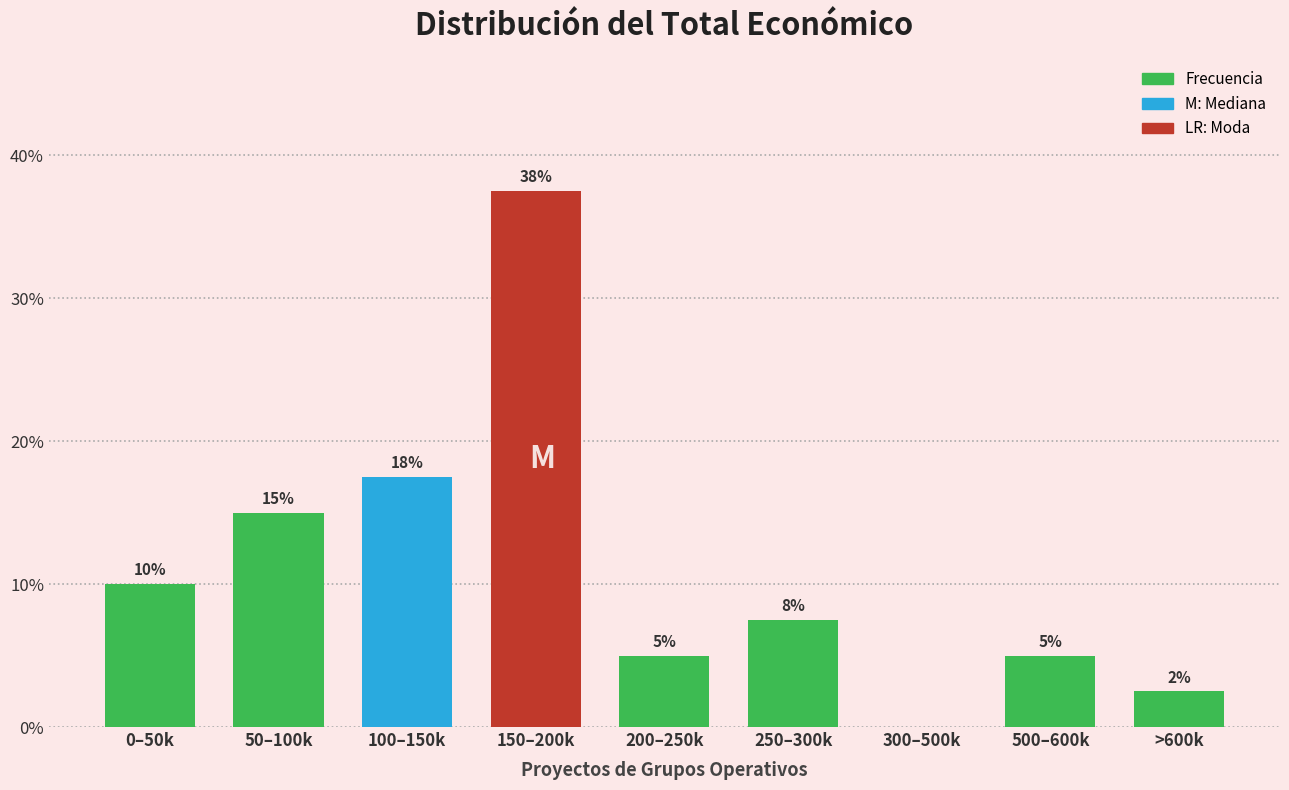

Is it true that the value at 0–50k is 15.6?

False